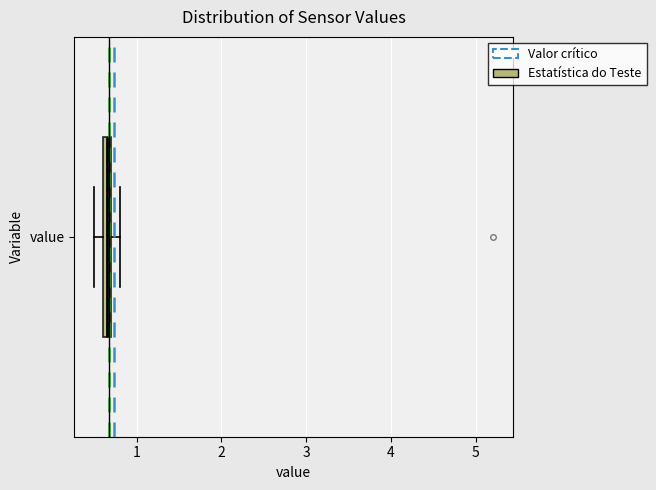

Where is the right edge of the box for value on the x-axis? The values are not printed on the chart, so give them approximately, as read against the axis.

0.7